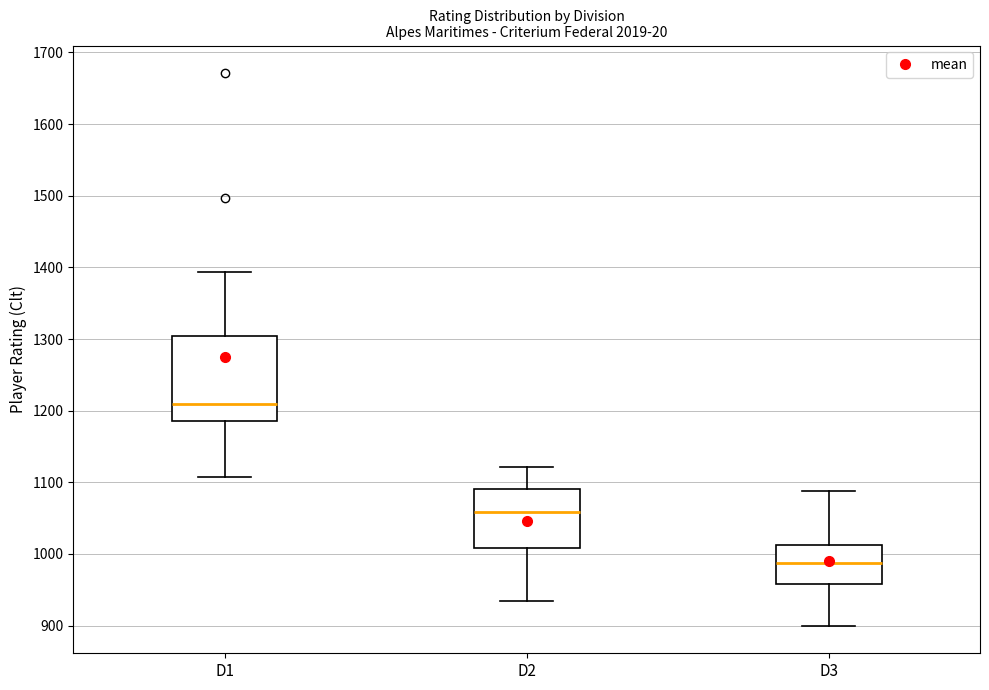

Reading left to right, read every box against the y-axis: the position of its median line, the range the box covers, and the ends of its whiskers. The values are not printed on the chart, so give them approximately, as read against the axis.

D1: median 1210, box 1190 to 1300, whiskers 1110 to 1390
D2: median 1060, box 1010 to 1090, whiskers 940 to 1120
D3: median 990, box 960 to 1010, whiskers 900 to 1090